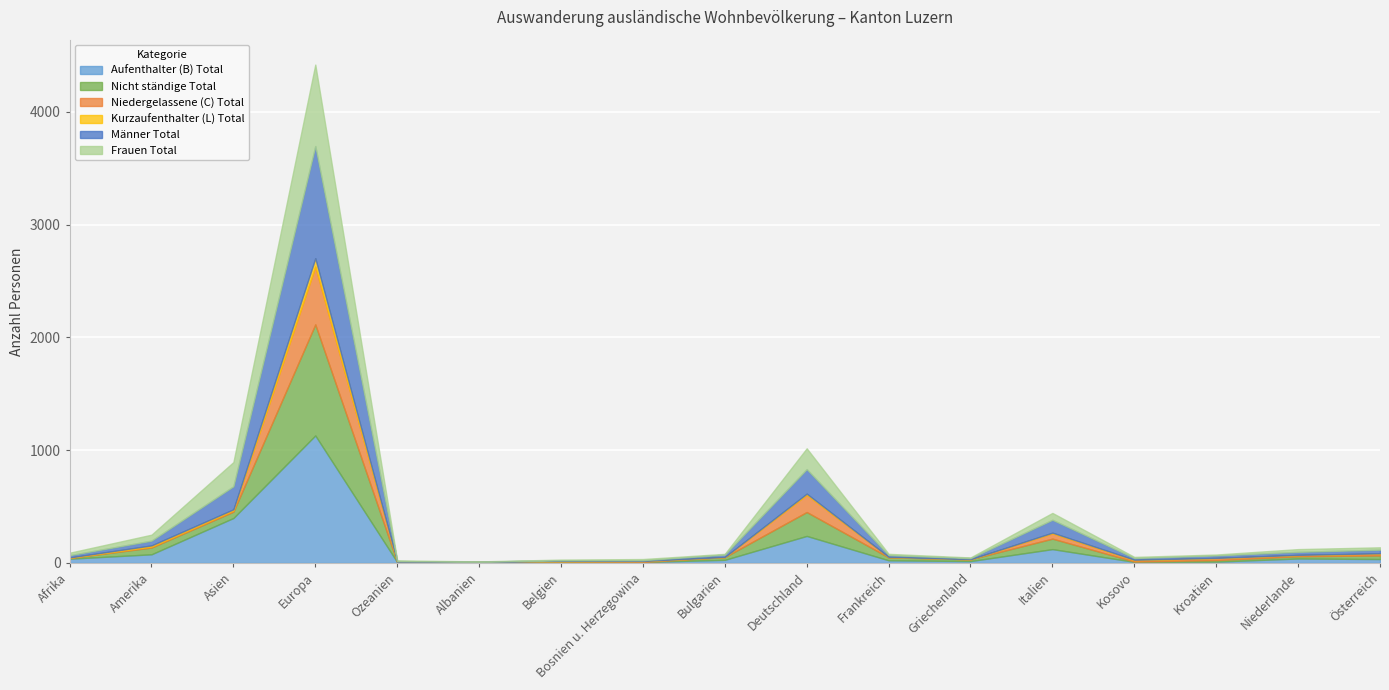

What are all the series names shown in the legend?

Aufenthalter (B) Total, Nicht ständige Total, Niedergelassene (C) Total, Kurzaufenthalter (L) Total, Männer Total, Frauen Total